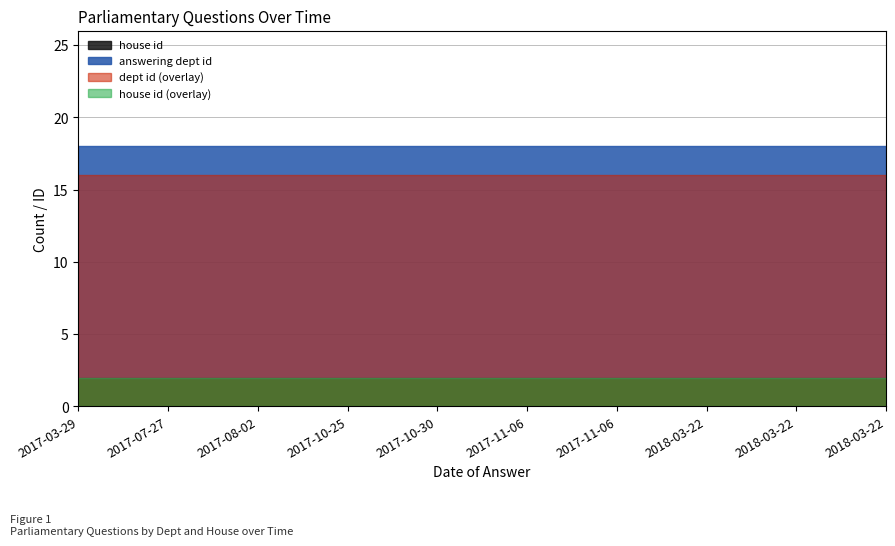

How many data points does each series have?

10